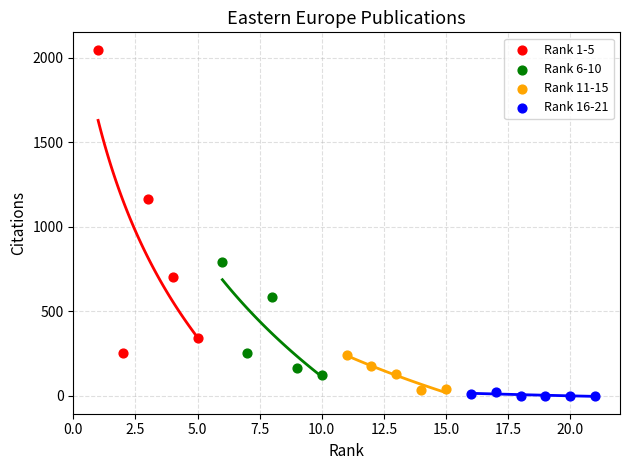

Which series contains the highest Y value?

Rank 1-5